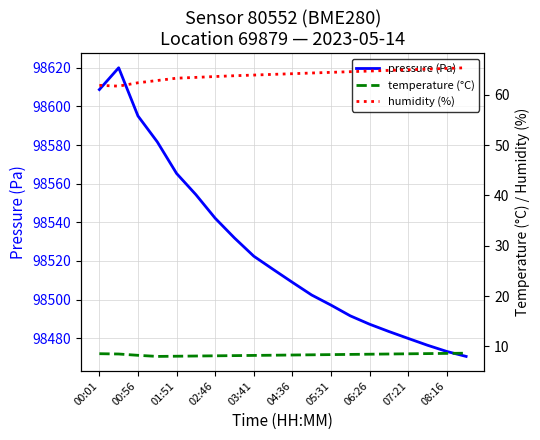

What is the sum of all temperature (°C) values?

167.1